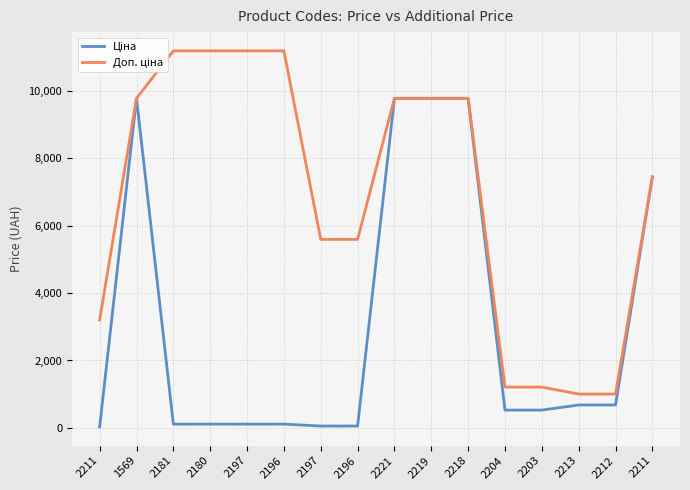

How many lines are shown in the chart?

2